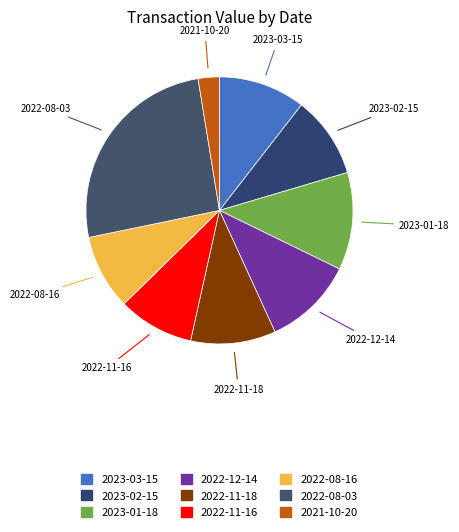

What is the ratio of the value at 2023-02-15 to the value at 2022-08-16?

1.1